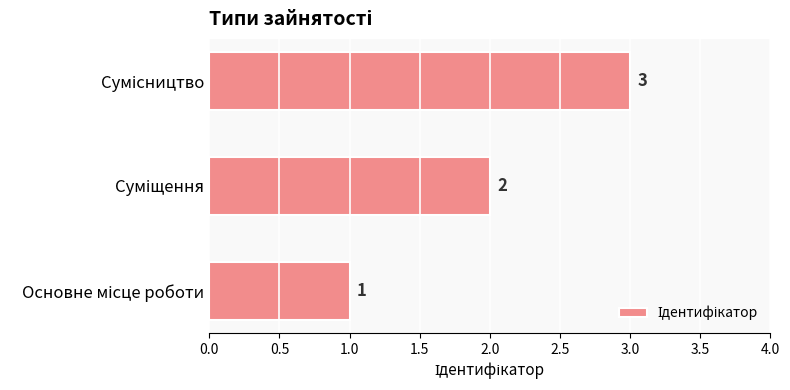

What is the sum of all values?

6